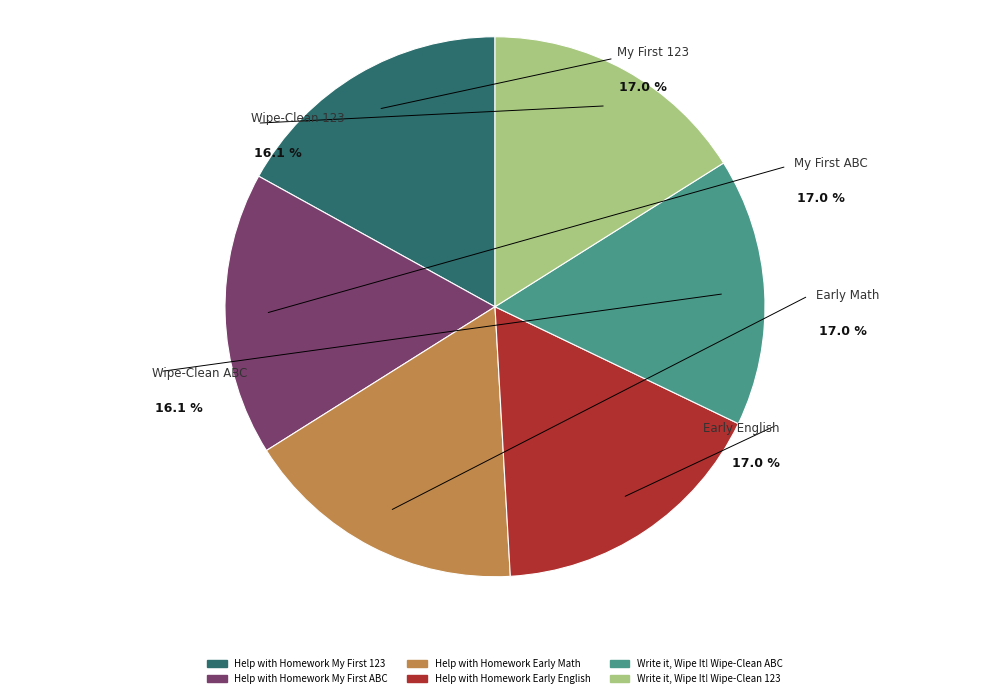

Rank the categories by value from lowest to highest.

Write it, Wipe It! Wipe-Clean 123, Write it, Wipe It! Wipe-Clean ABC, Help with Homework My First 123, Help with Homework My First ABC, Help with Homework Early English, Help with Homework Early Math